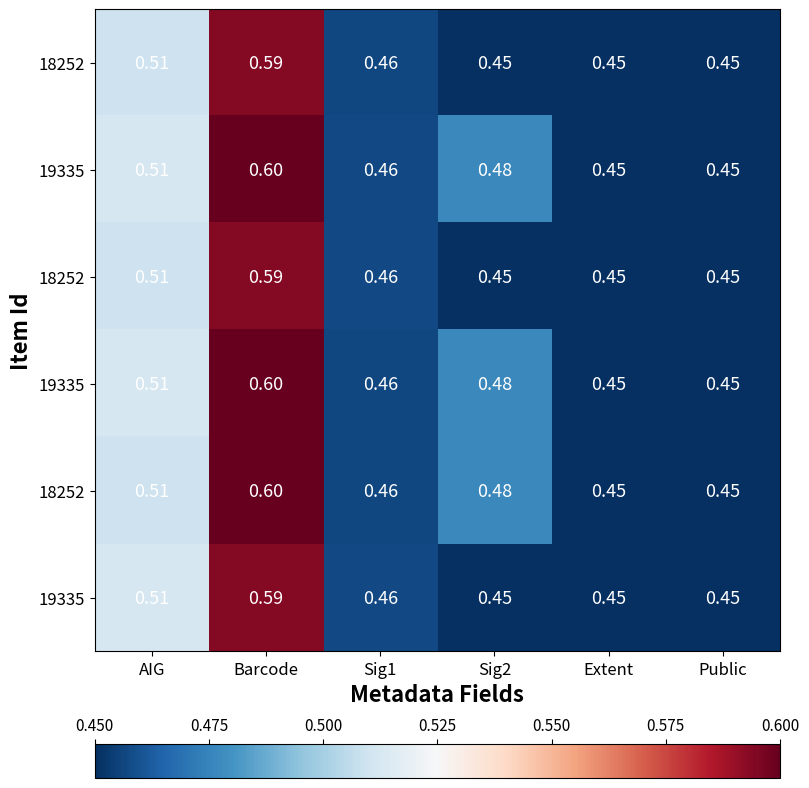

What is the total value across all series at AIG?

3.1